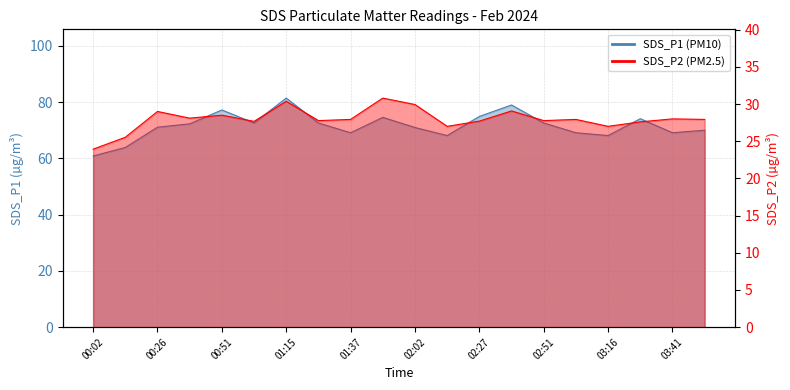

What is the label of the 8th point from the left?

01:27